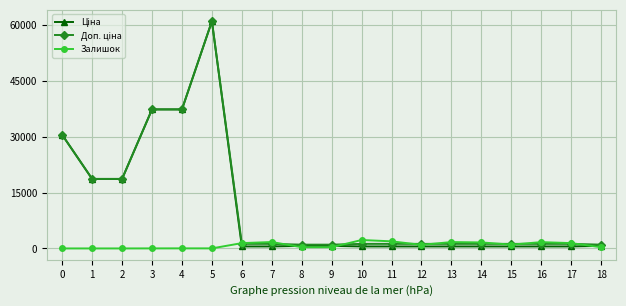

What is the maximum value shown in the chart?

61024.7